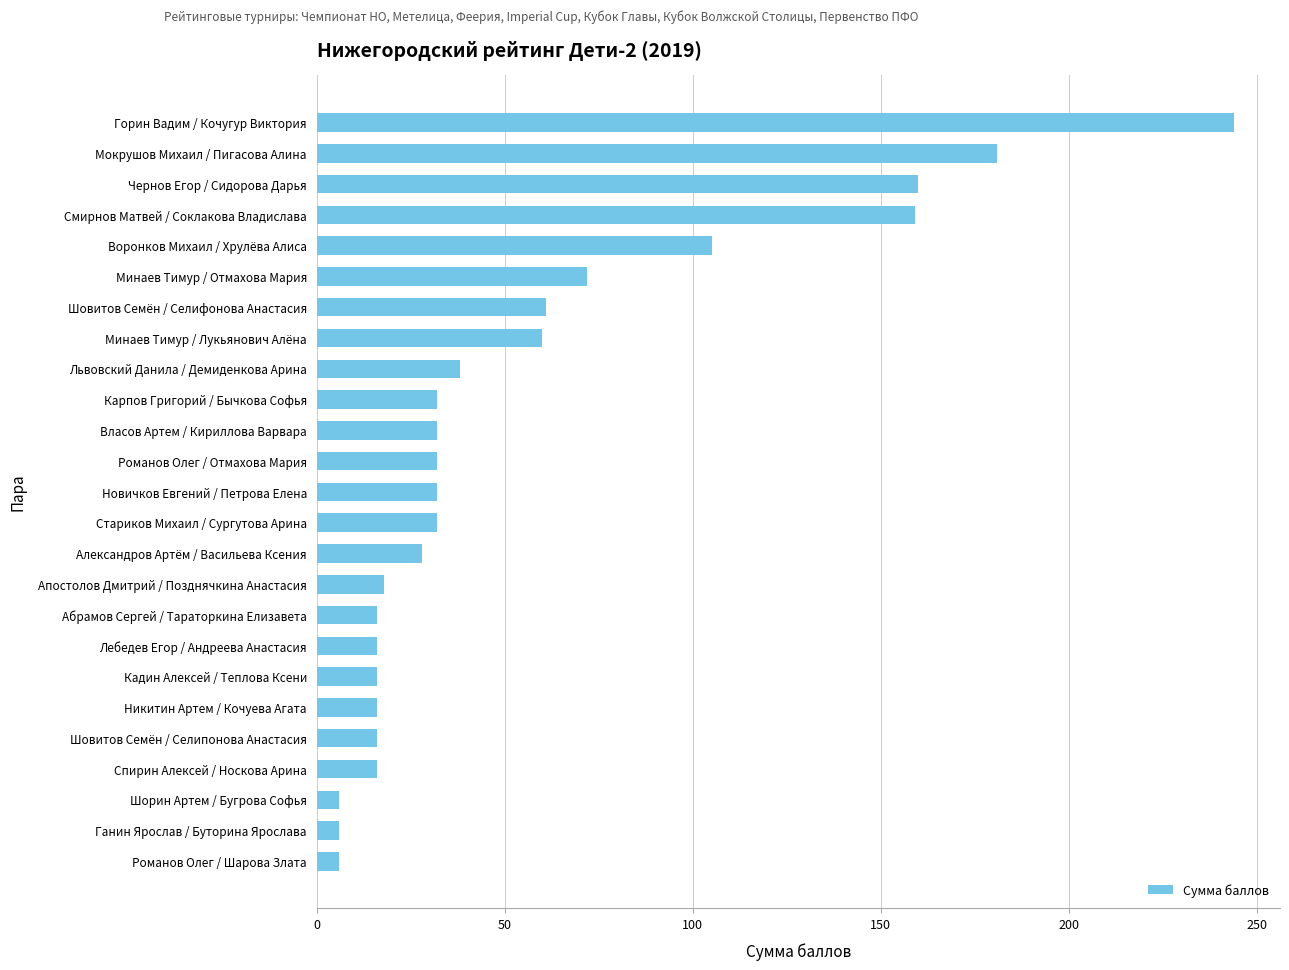

How many data points does each series have?

25